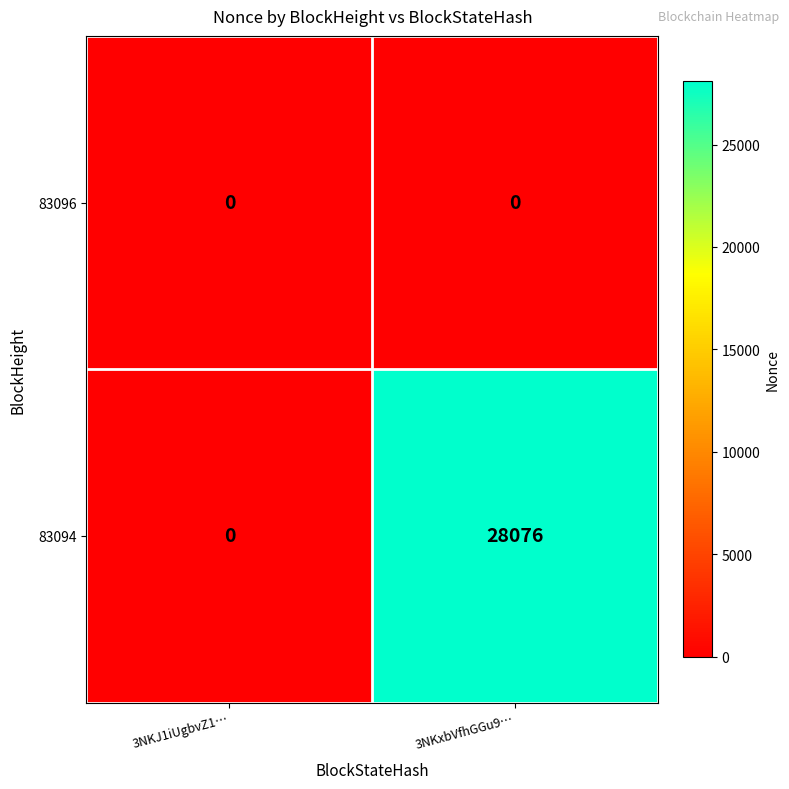

Which series has the largest total across all categories?

83094